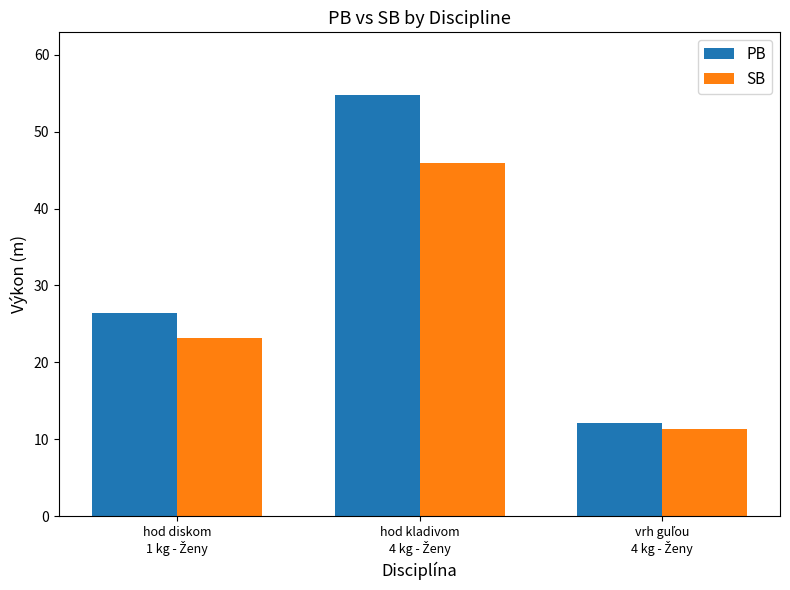

What is the greatest value displayed?

54.7